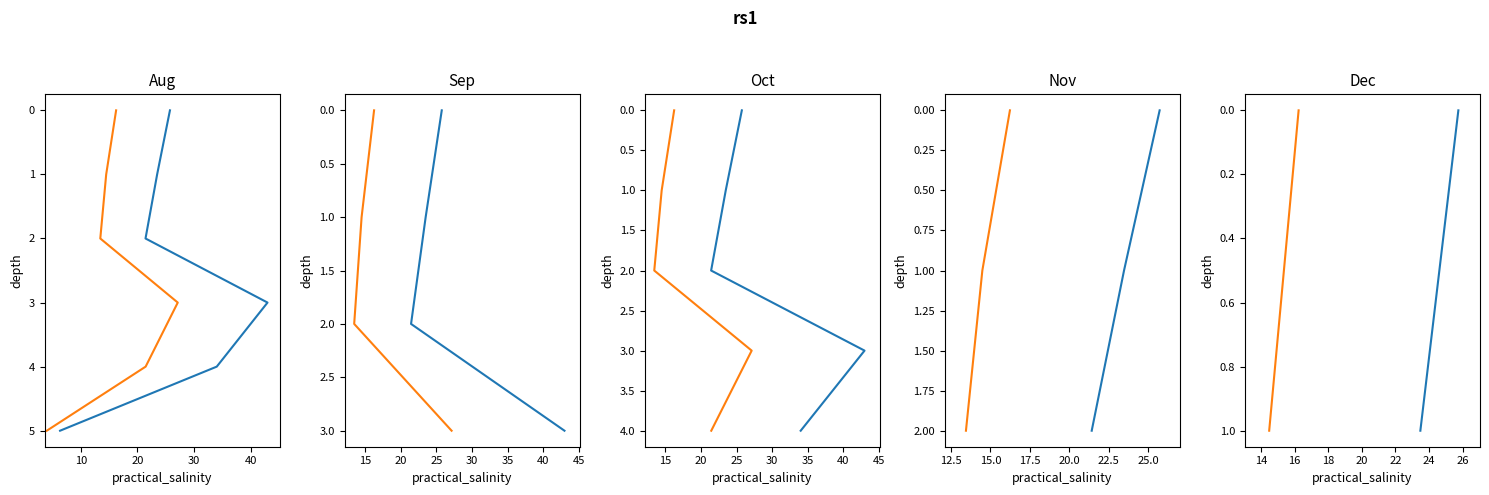

How many lines are shown in the chart?

2